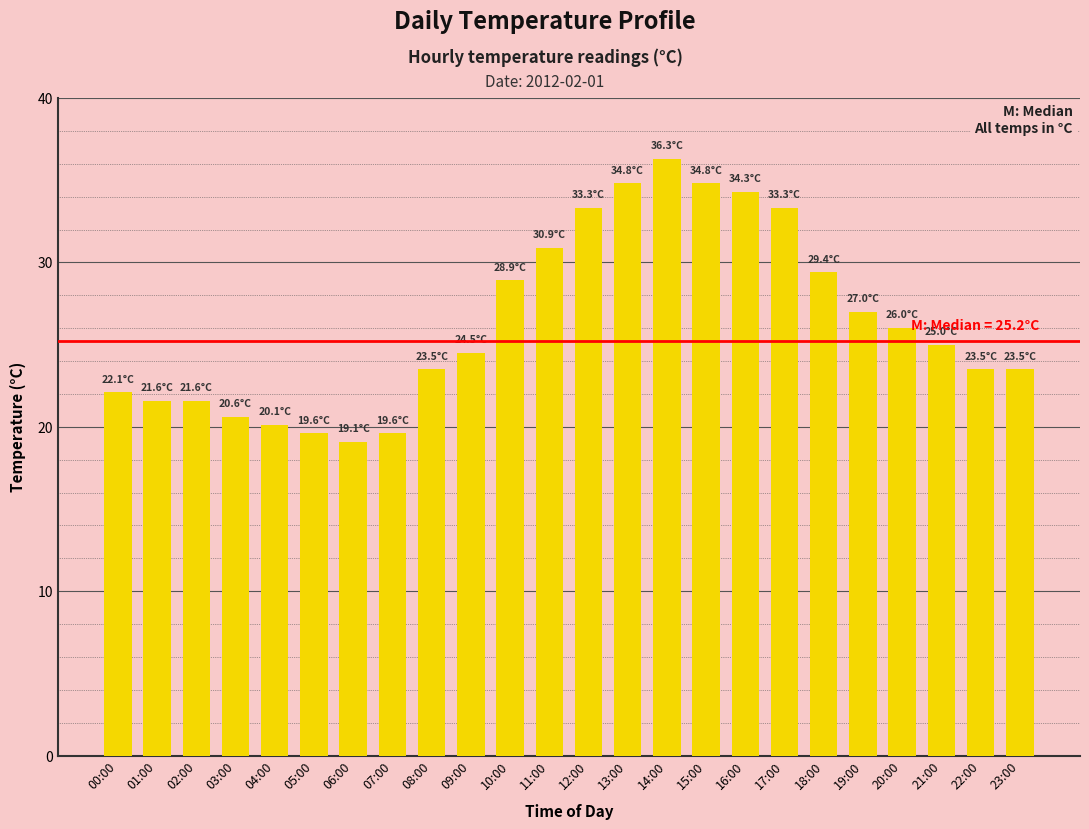

What is the sum of all values?

633.3